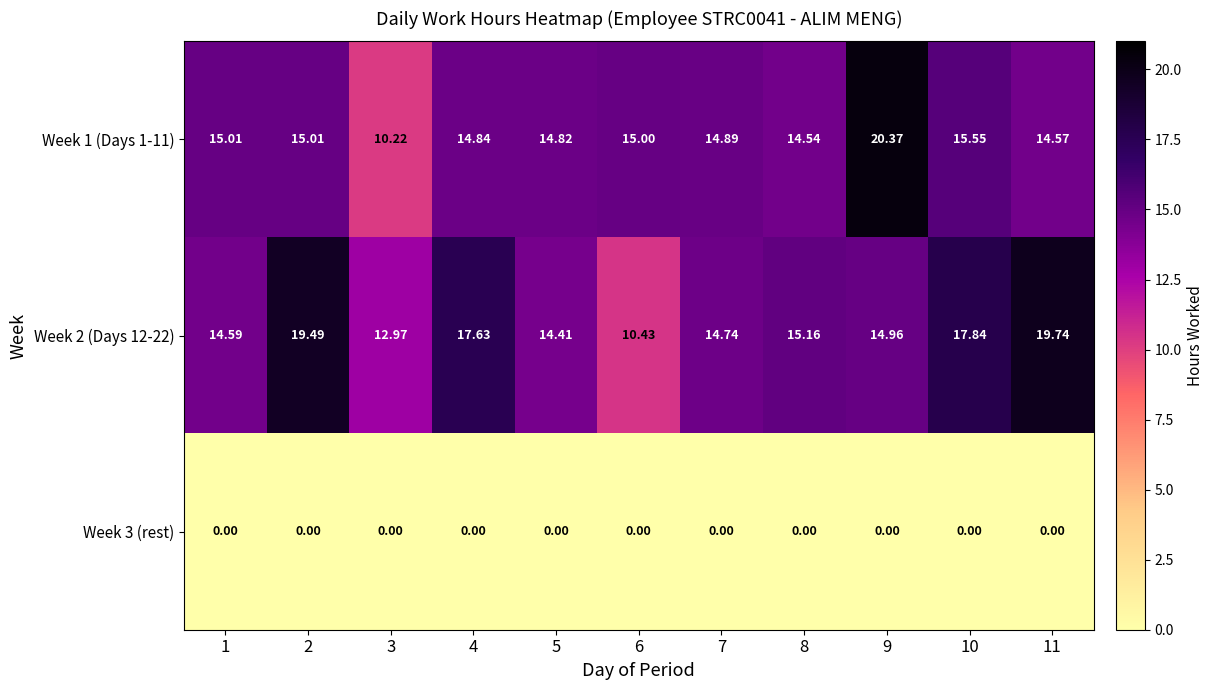

Count the number of data series in this chart.

3